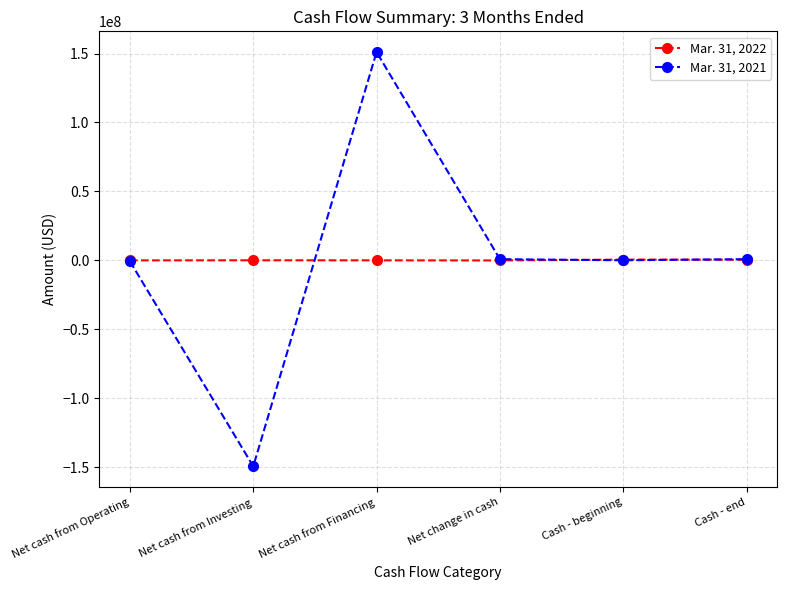

Is this an area chart (filled region under the line)?

No